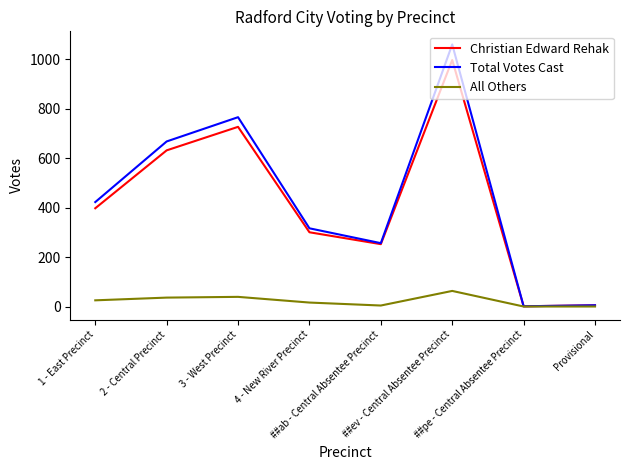

What is the maximum value for Total Votes Cast?

1059